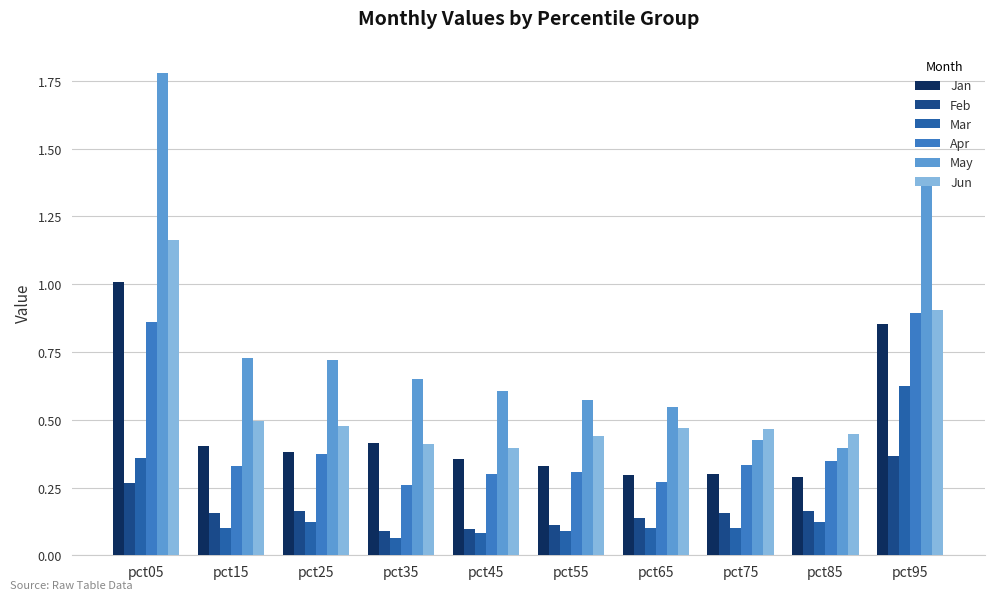

The Feb series shows 0.5 at pct05. True or false?

False